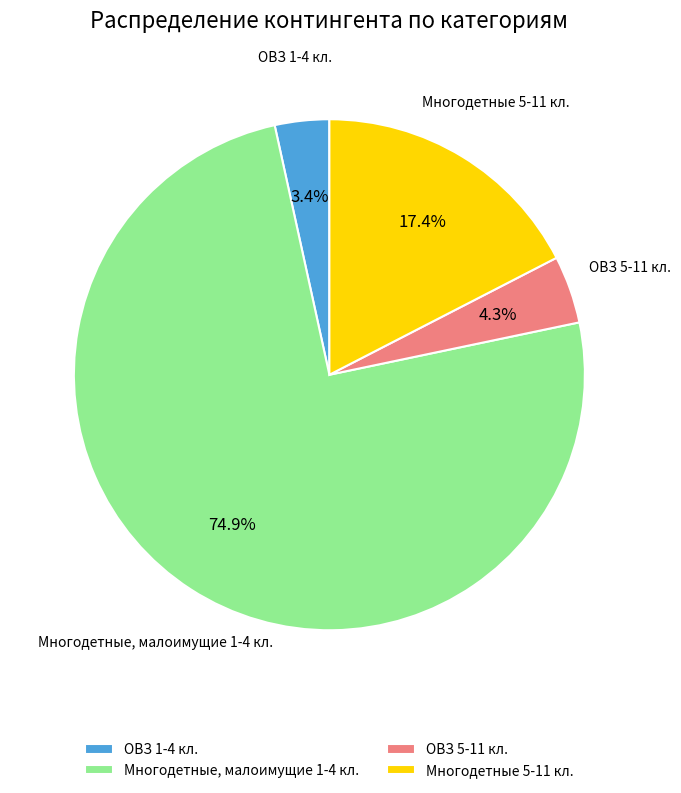

How many slices are in this pie chart?

4